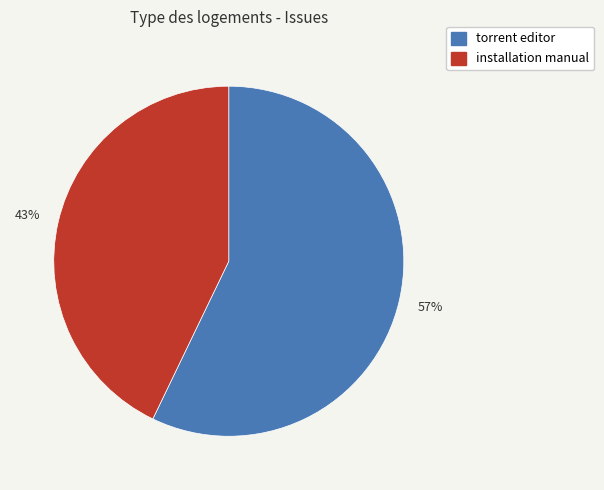

Which category has the smallest portion of the pie?

installation manual